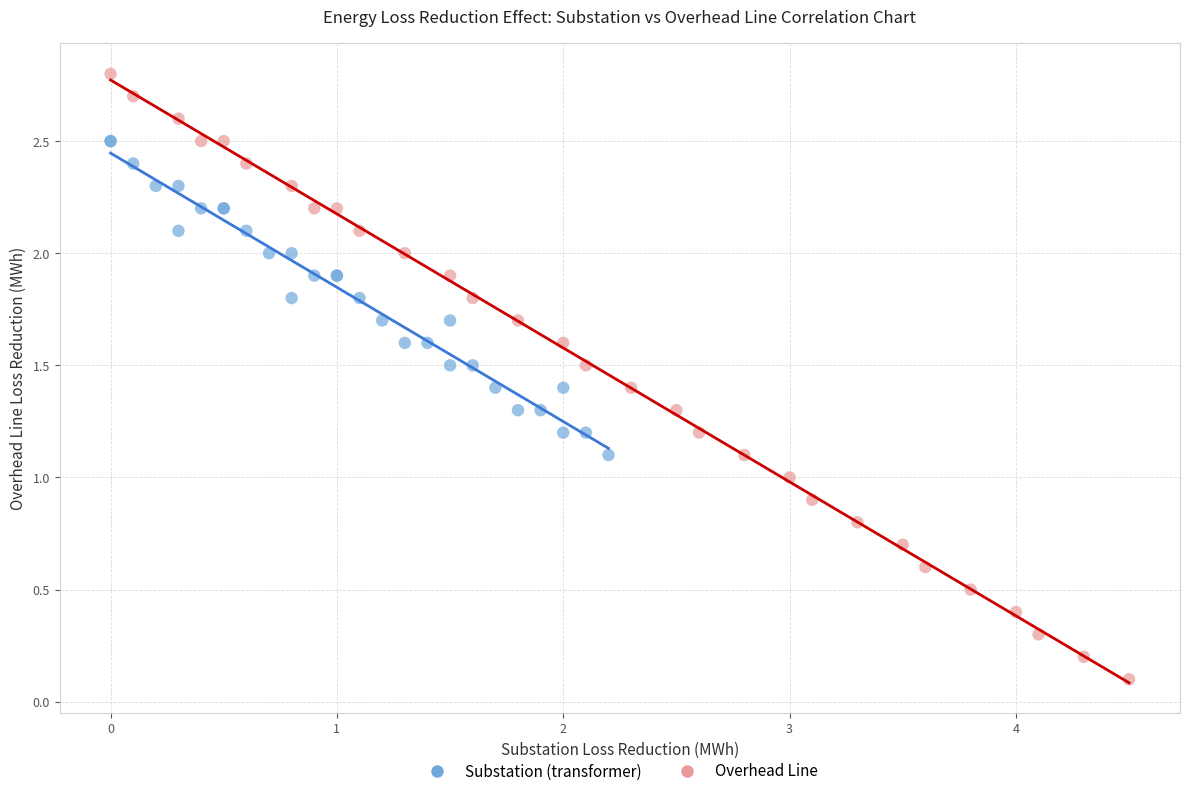

Which series has the largest Y range (max minus min)?

Overhead Line